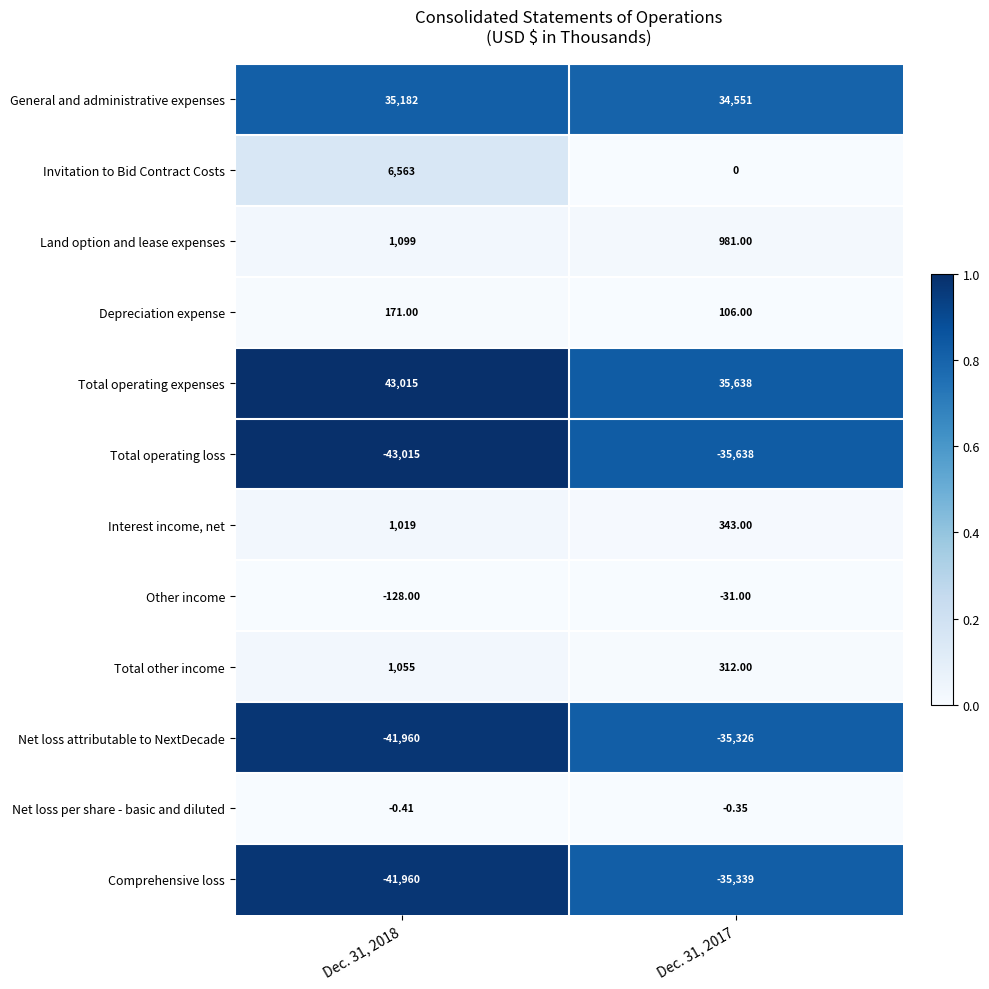

Is the value of Comprehensive loss at Dec. 31, 2017 greater than the value of Land option and lease expenses at Dec. 31, 2017?

No